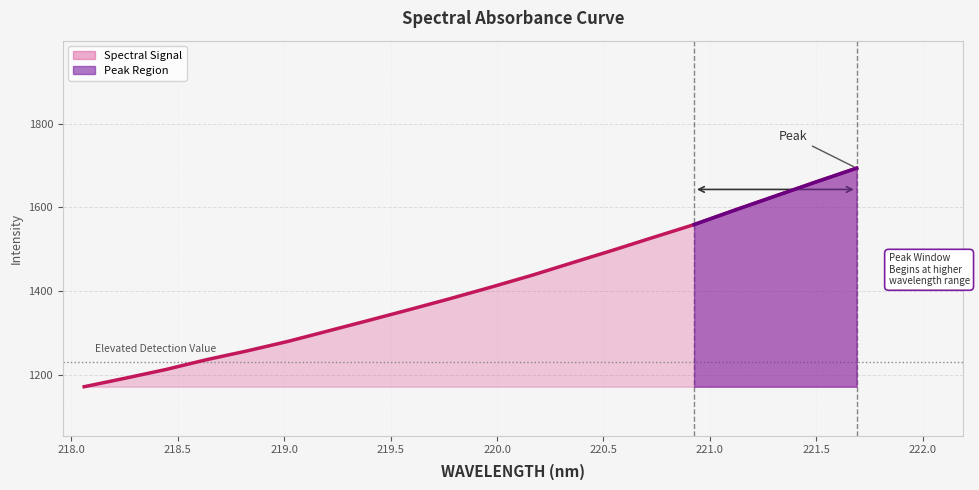

How many data points does each series have?

20